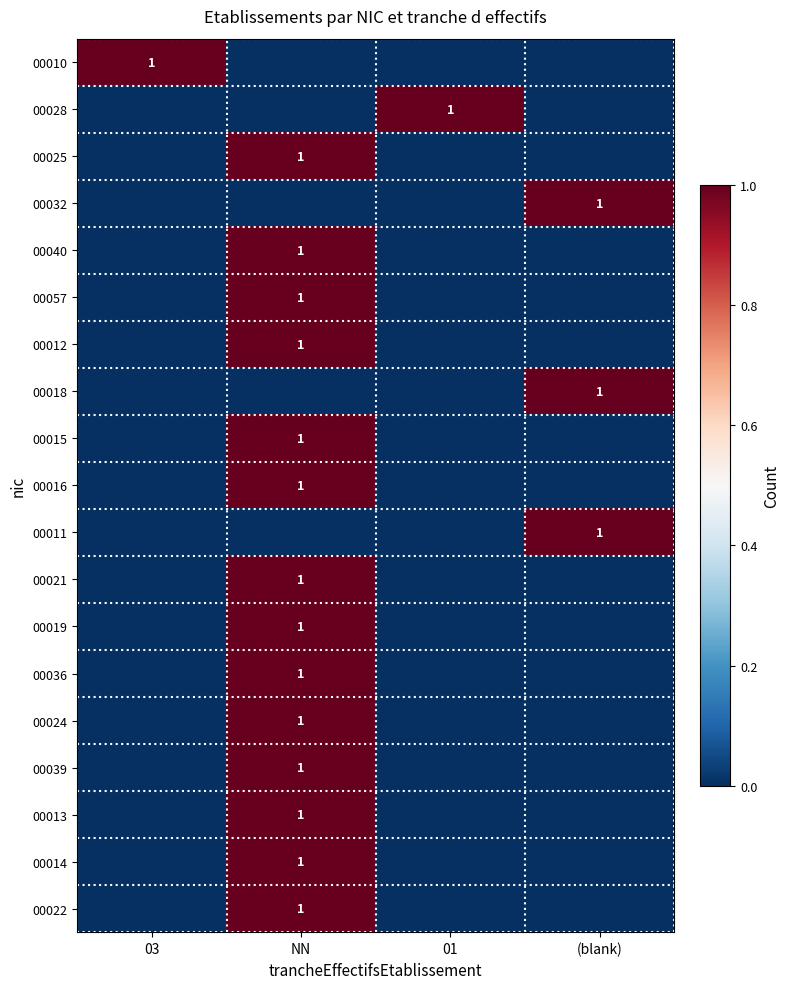

The 00036 series shows 1 at NN. True or false?

True